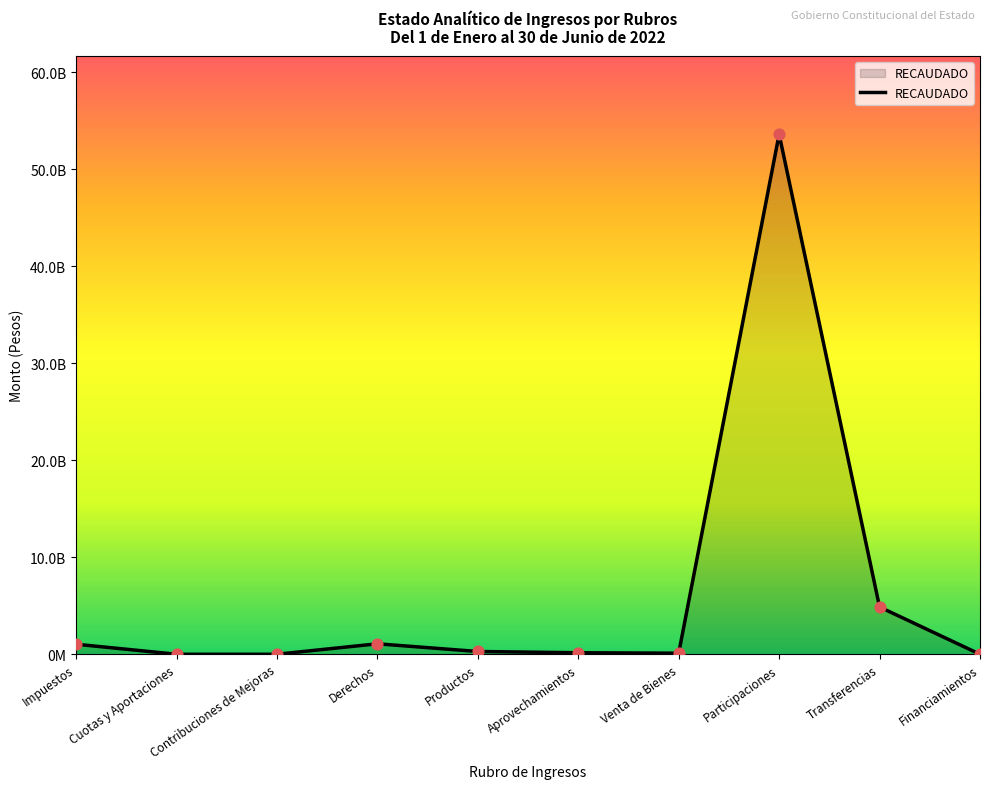

Is this an area chart (filled region under the line)?

Yes